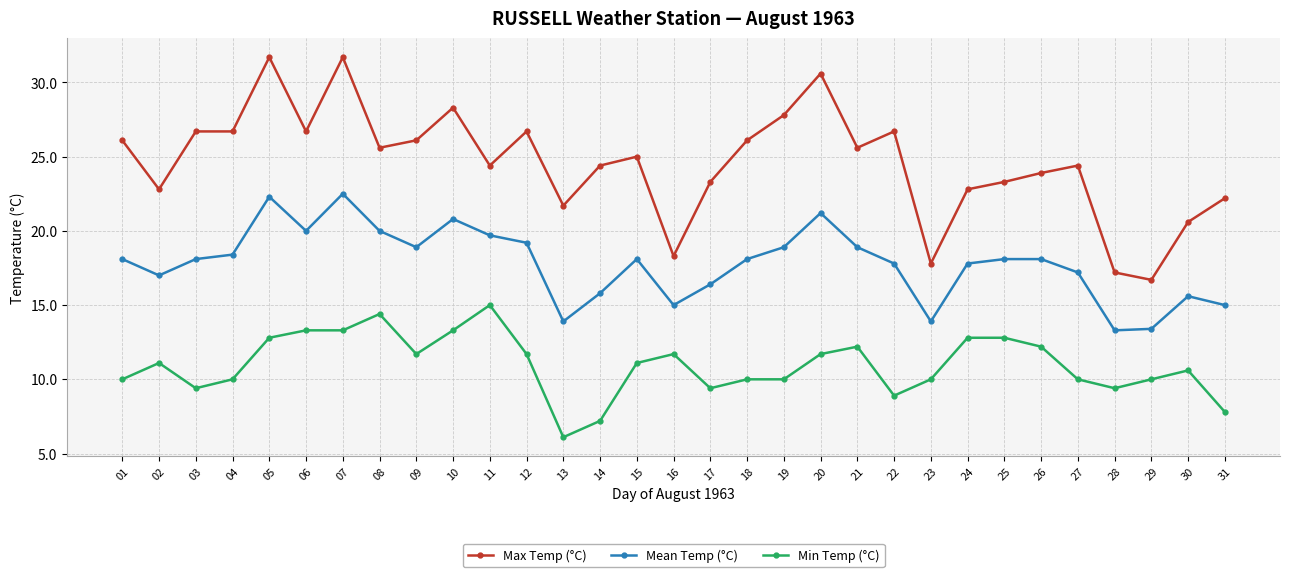

The Mean Temp (°C) series shows 25.4 at 22. True or false?

False